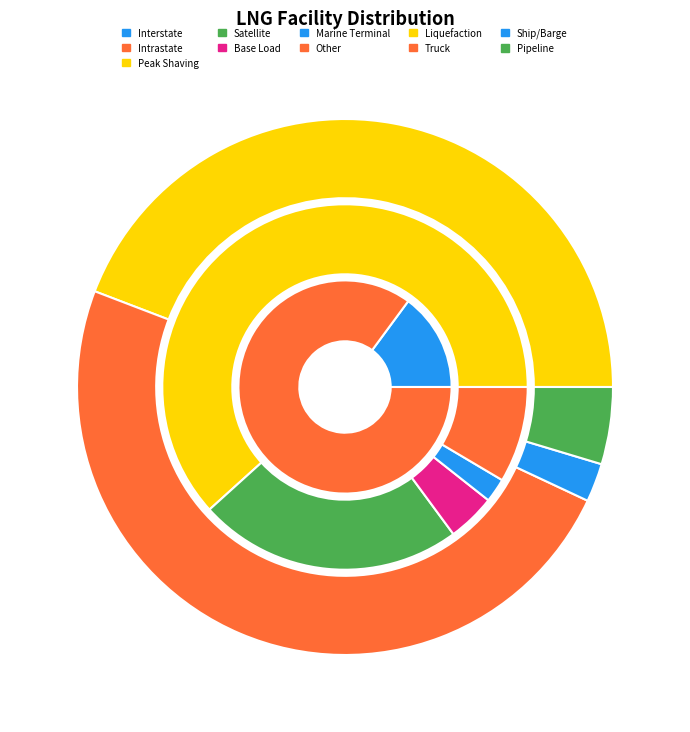

Rank the categories by value from lowest to highest.

Marine Terminal, Base Load, Other, Satellite, Peak Shaving